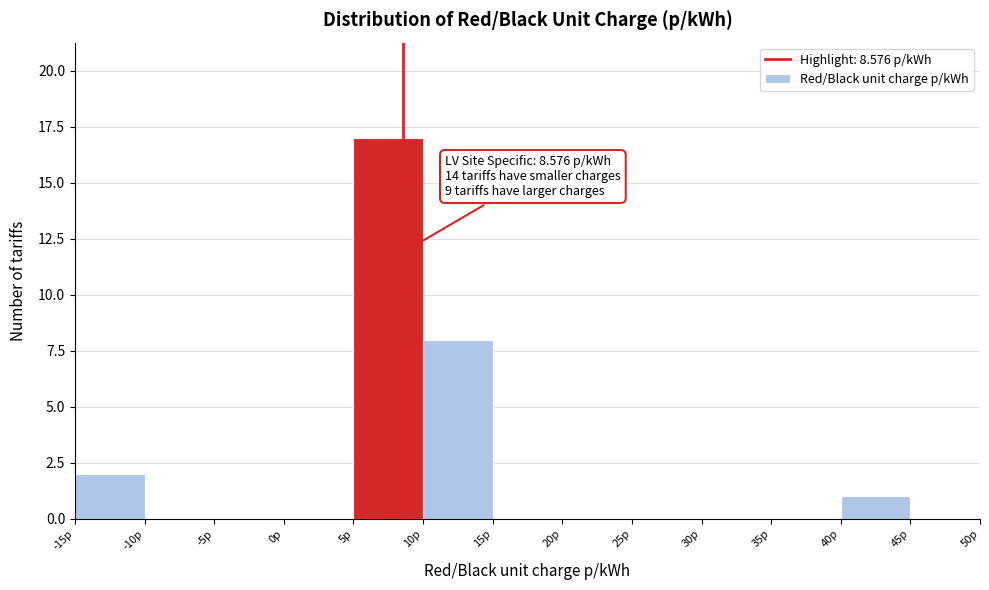

Over which range of the x-axis is the bar tallest?

5 to 10